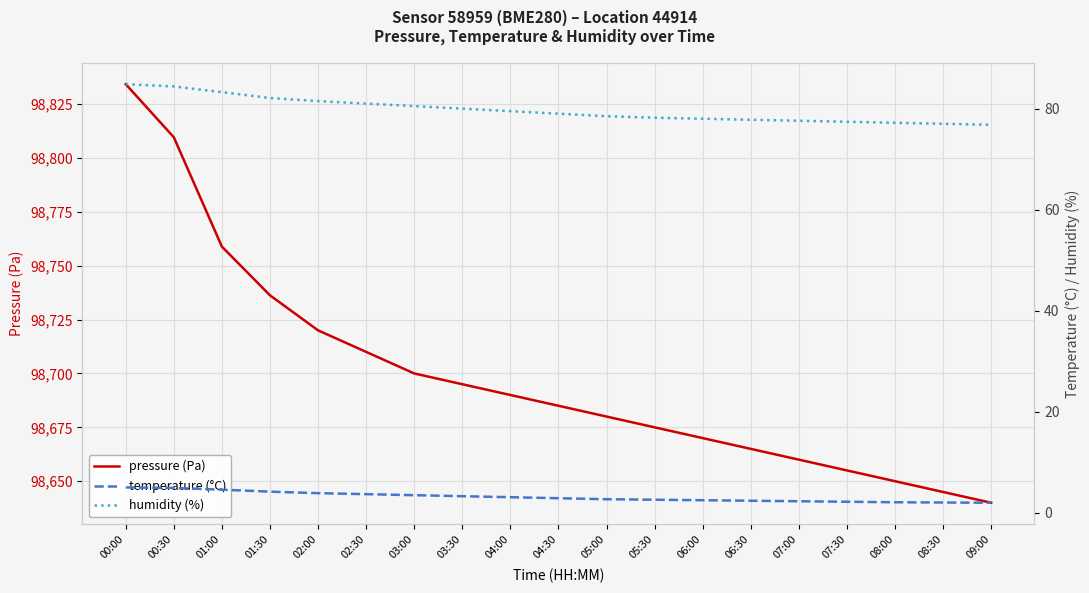

Is this an area chart (filled region under the line)?

No